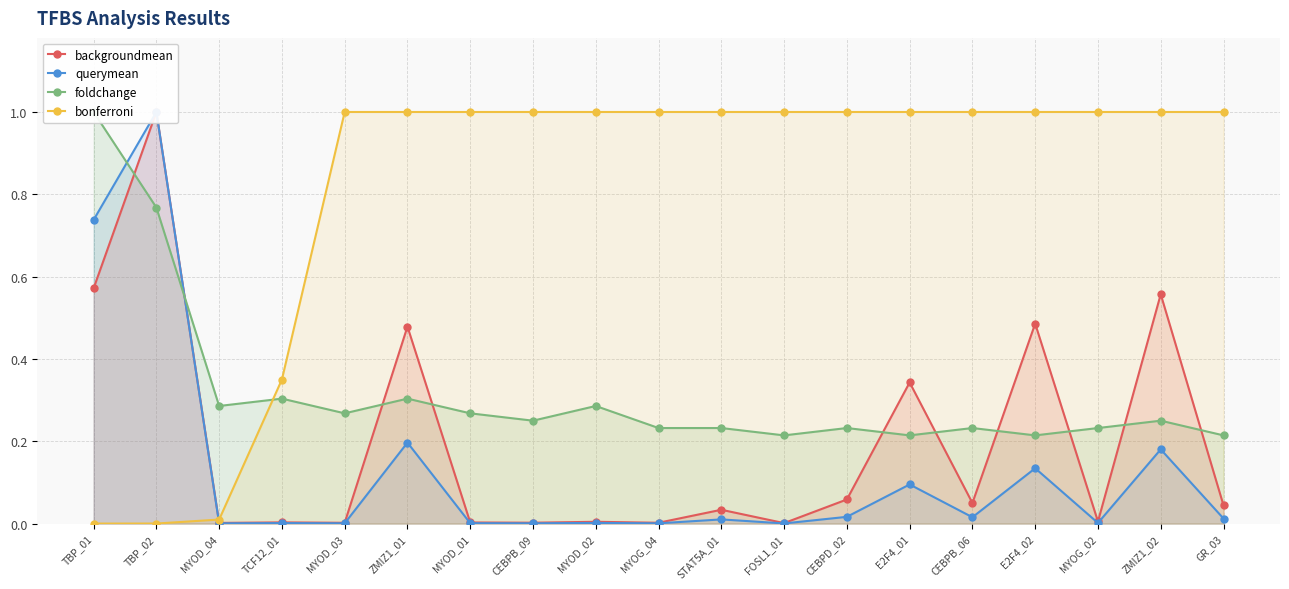

True or false: querymean has more than 0 points higher than both neighbors.

True